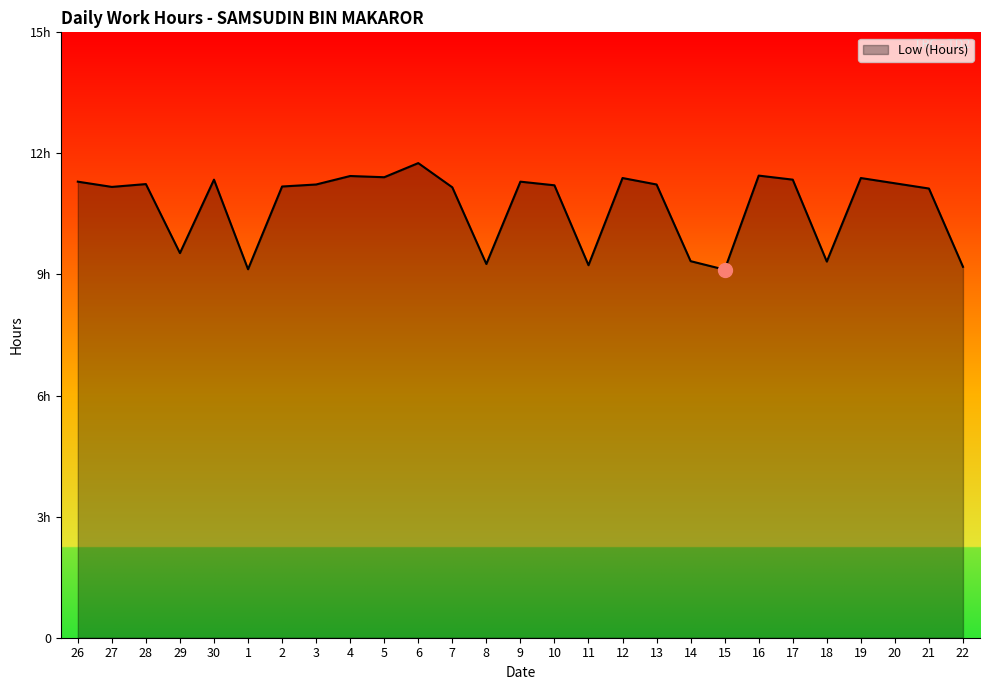

Rank the categories by value from highest to lowest.

6, 16, 4, 5, 12, 19, 30, 17, 26, 9, 20, 28, 3, 13, 10, 2, 27, 7, 21, 29, 14, 18, 8, 11, 22, 1, 15